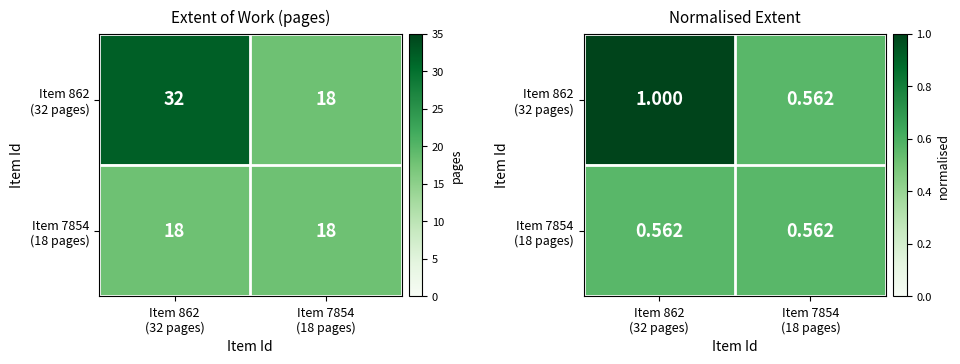

At which category is the sum across all series the highest?

Item 862
(32 pages)